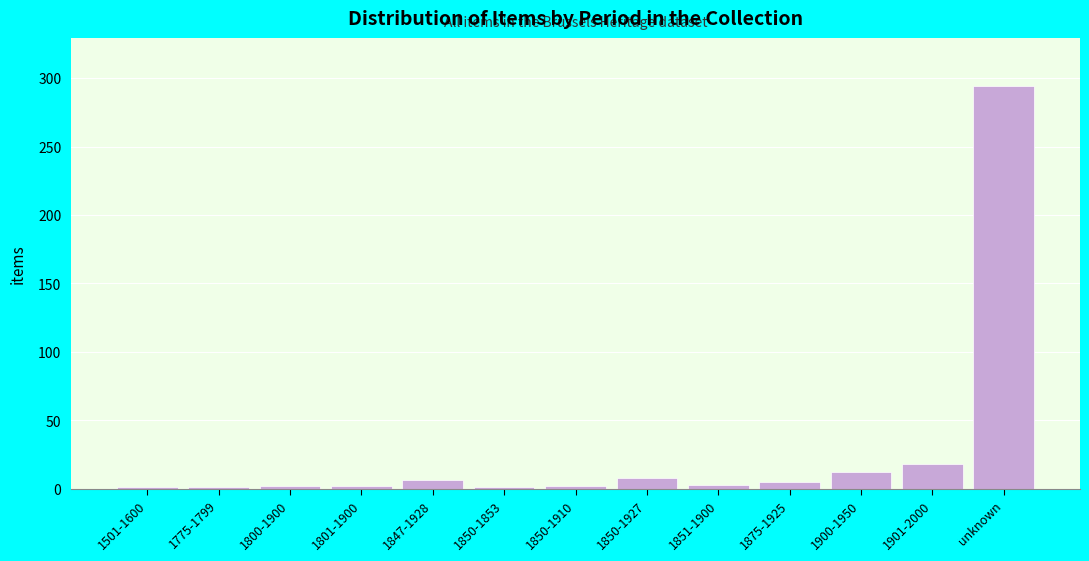

What is the label of the 11th bar from the left?

1900-1950